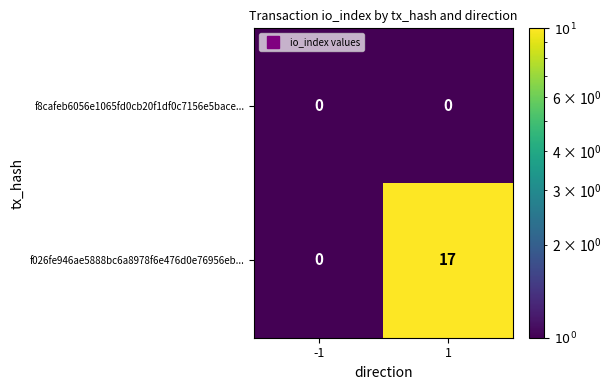

Rank the series by their average value, from lowest to highest.

f8cafeb6056e1065fd0cb20f1df0c7156e5bace..., f026fe946ae5888bc6a8978f6e476d0e76956eb...